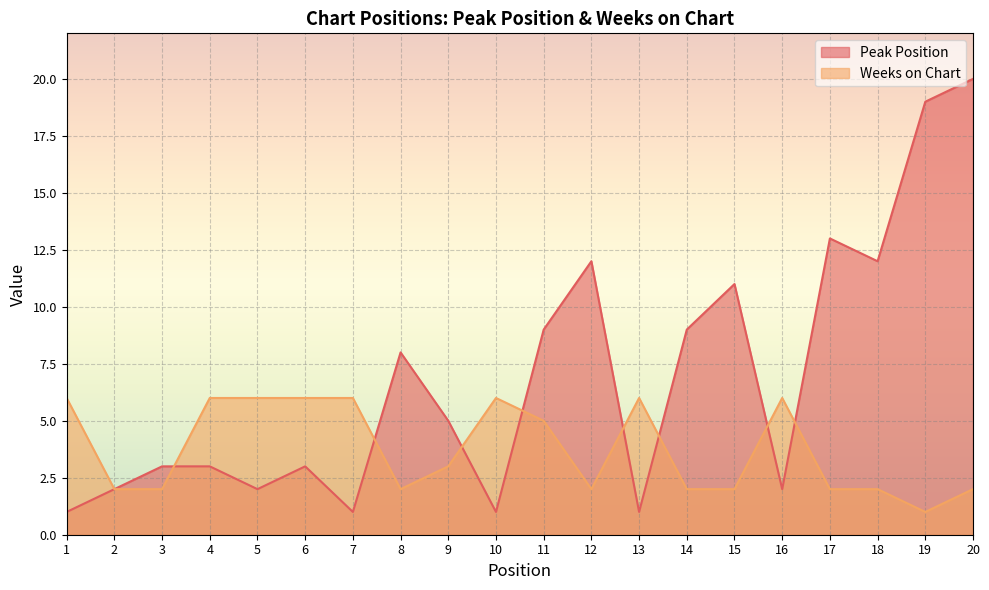

What is the difference between the Weeks on Chart values at 8 and 13?

4